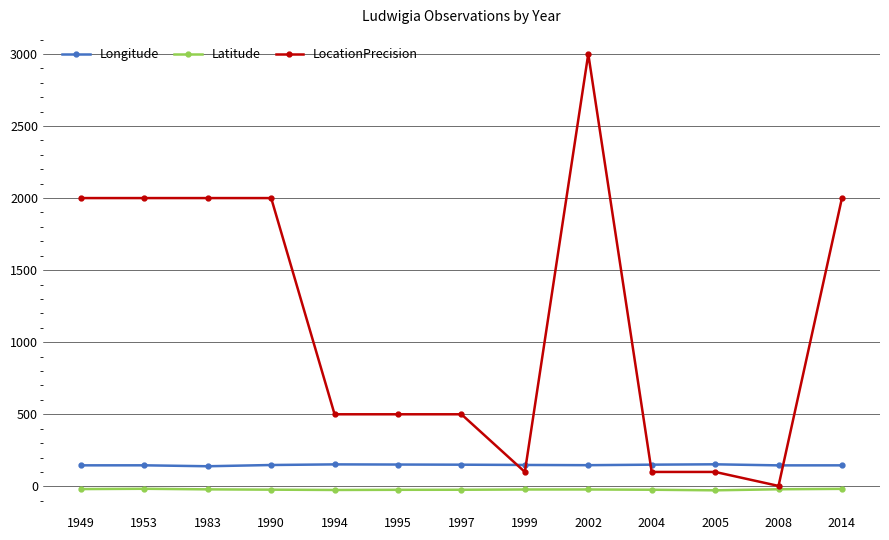

How many data points in Longitude are less than 148?

6